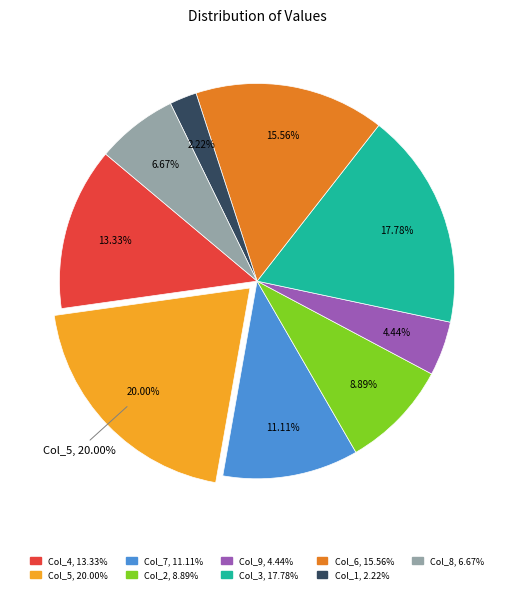

Count the number of slices in the pie.

9